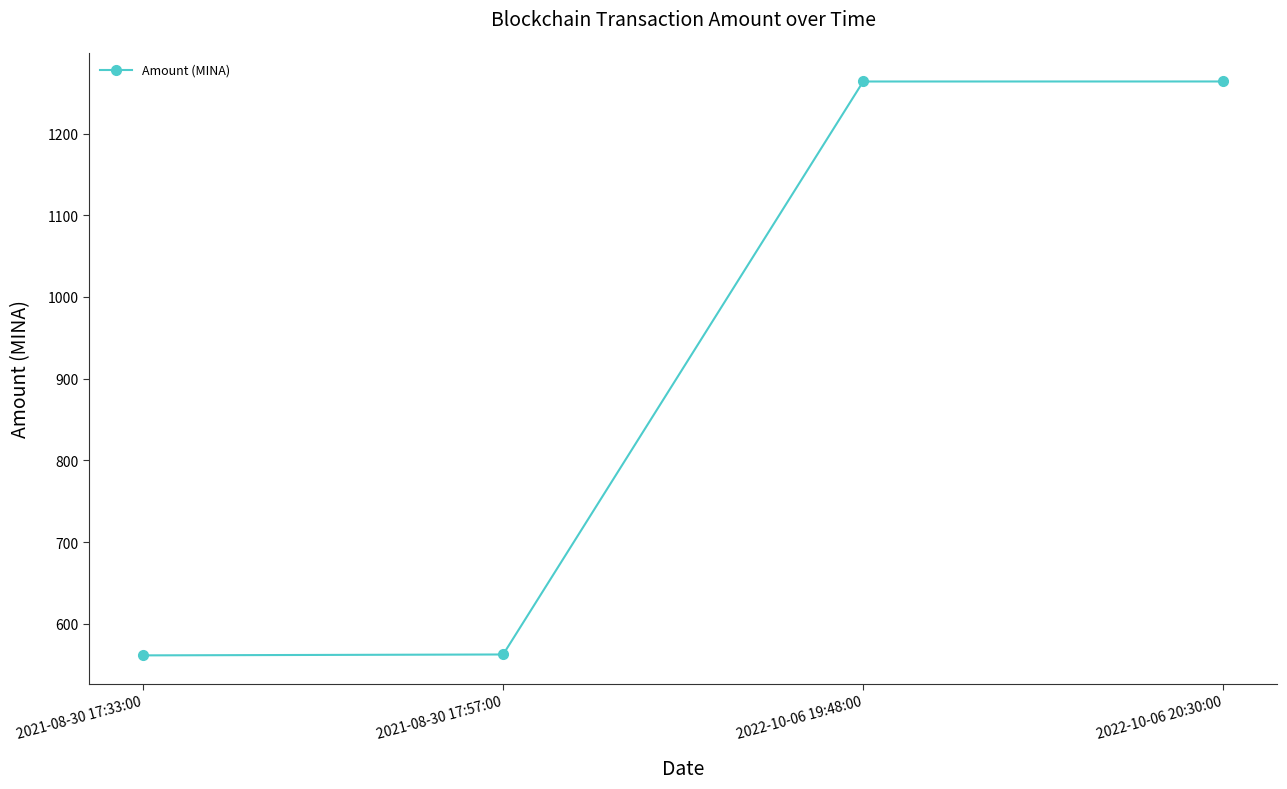

How many data points are less than 1263?

2